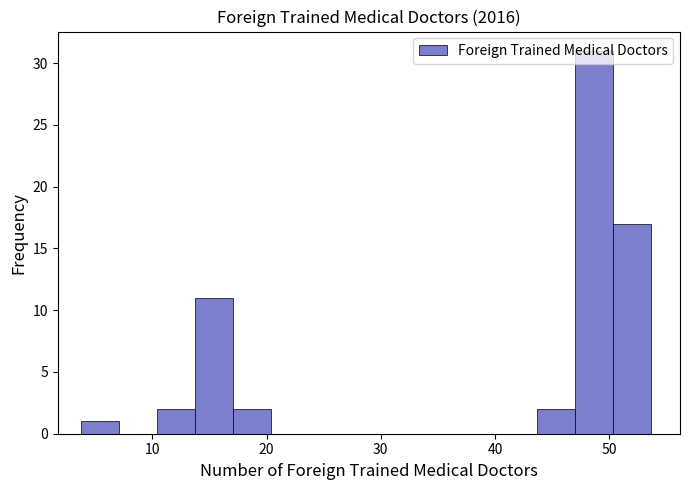

Read against the x-axis, roughly where is the centre of the tallest bar?

49